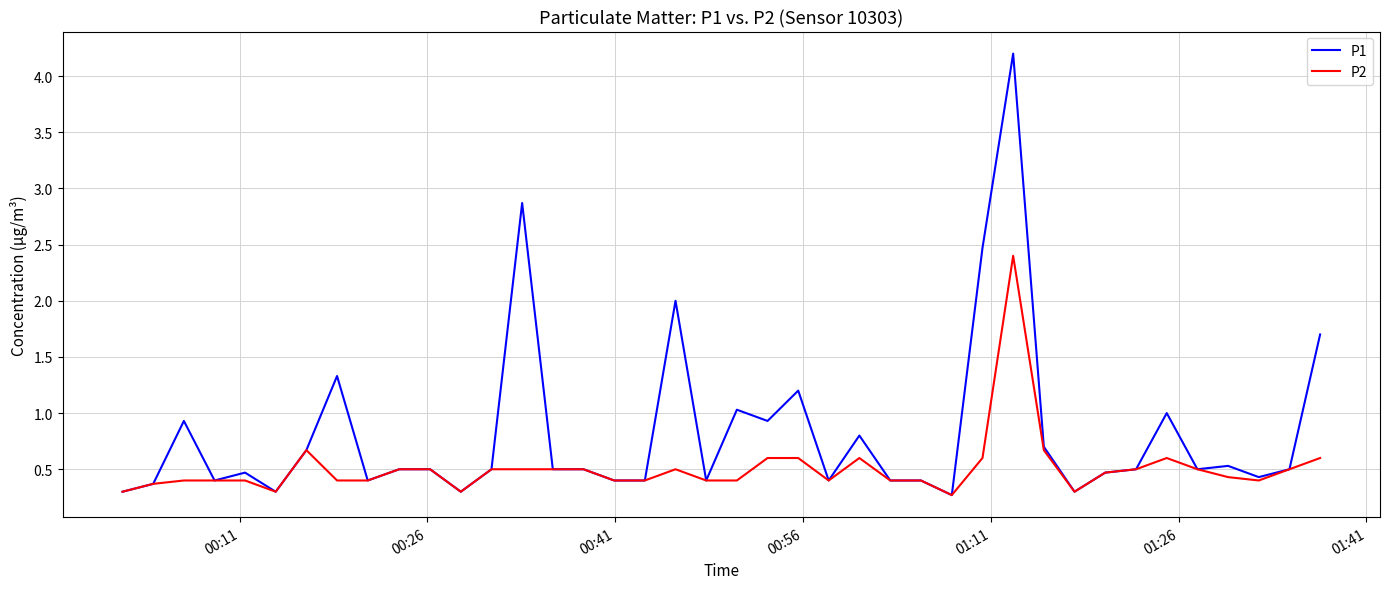

Rank the series by their maximum value, from highest to lowest.

P1, P2